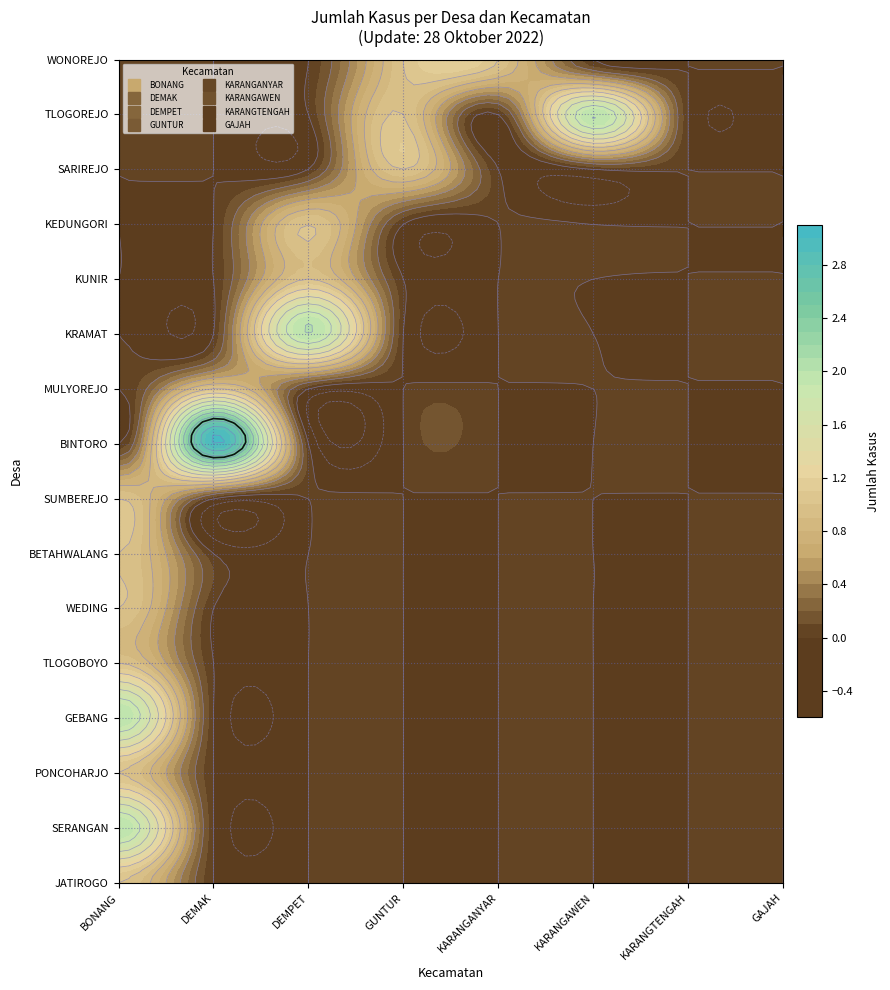

Rank the series at SUMBEREJO from lowest to highest value.

DEMAK, DEMPET, GUNTUR, KARANGANYAR, KARANGAWEN, KARANGTENGAH, GAJAH, BONANG